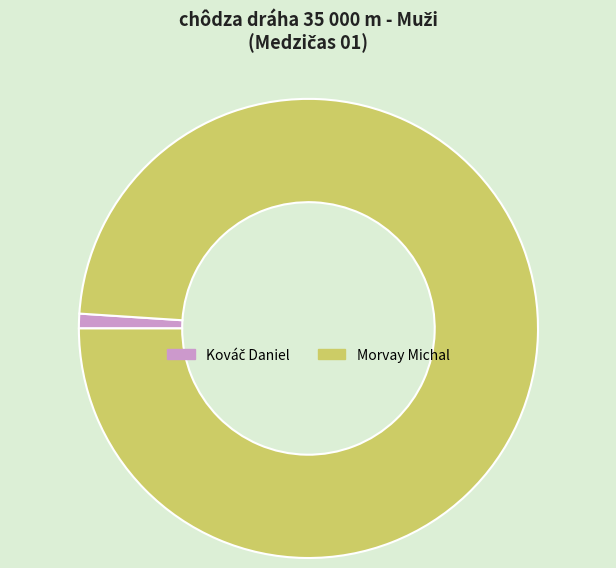

Which slice is the largest?

Morvay Michal